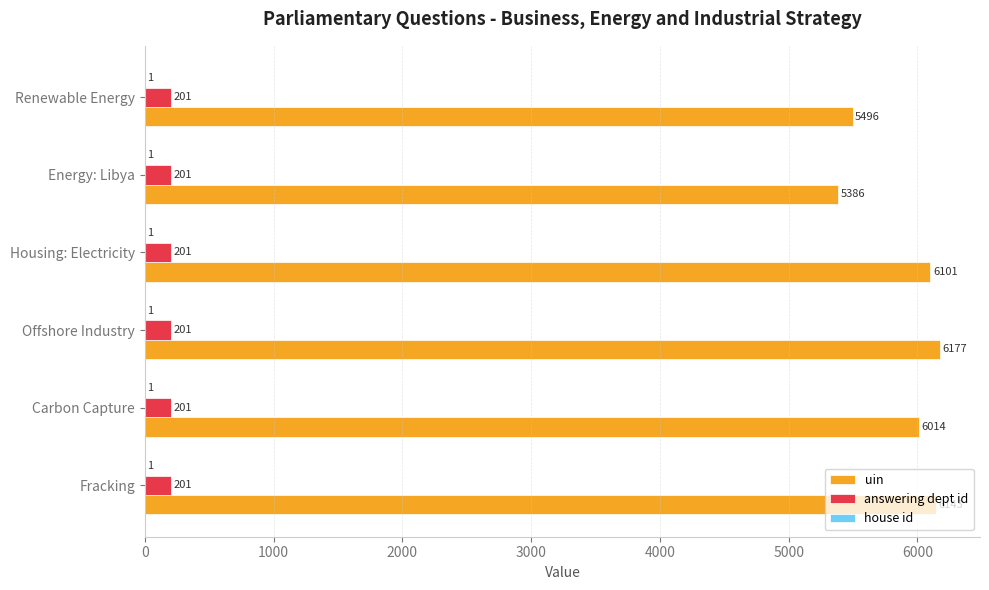

What is the sum of the uin values at Offshore Industry and Renewable Energy?

11673